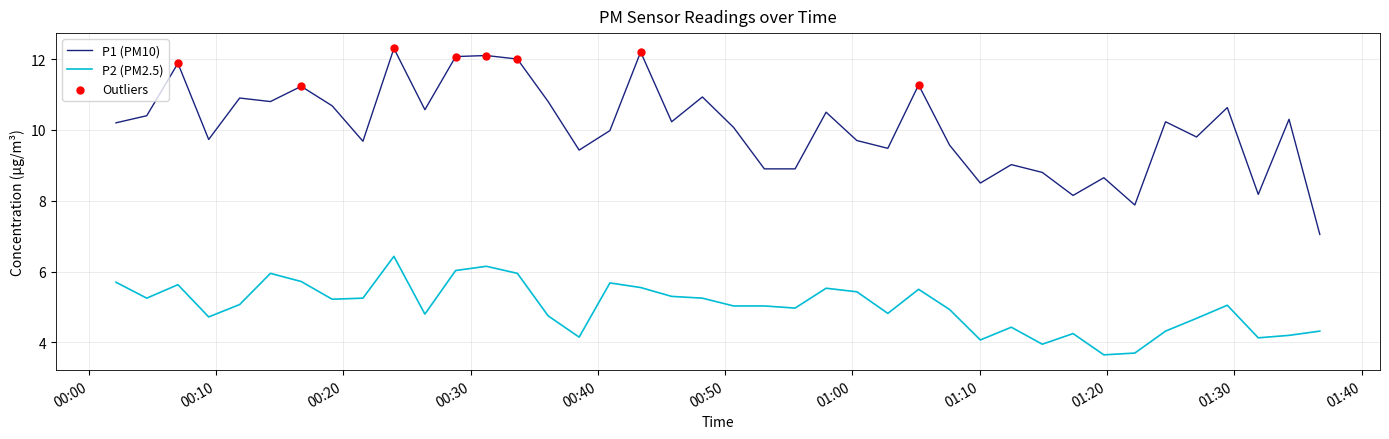

Which series has the largest total across all categories?

P1 (PM10)